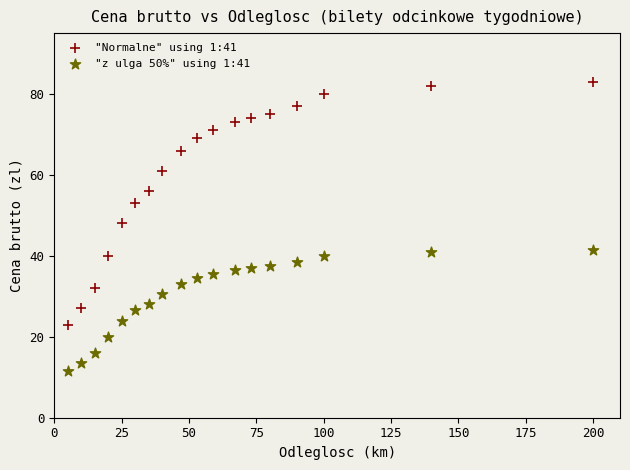

Across all data points, what is the range of Y values (max minus min)?

71.5